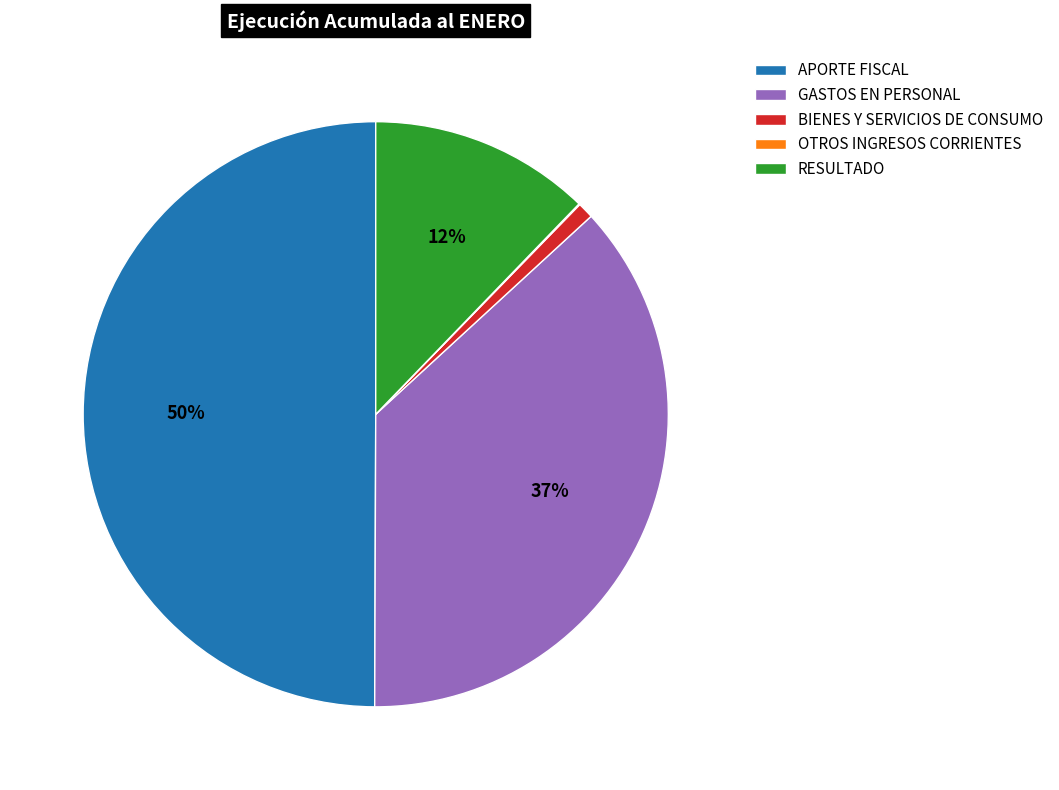

Is it true that BIENES Y SERVICIOS DE CONSUMO is 1% of the pie?

True